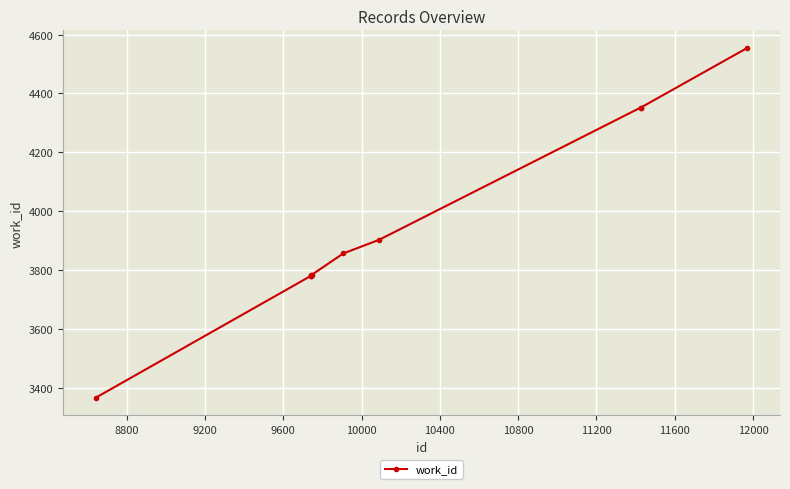

How many lines are shown in the chart?

1